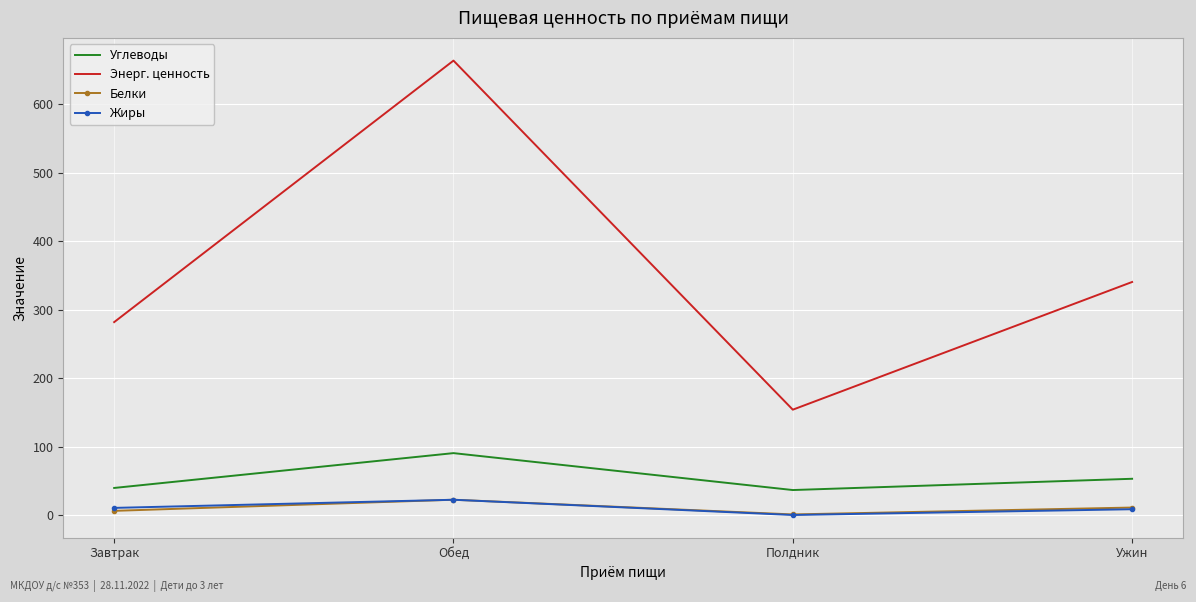

At which category does Углеводы reach its first local peak?

Обед